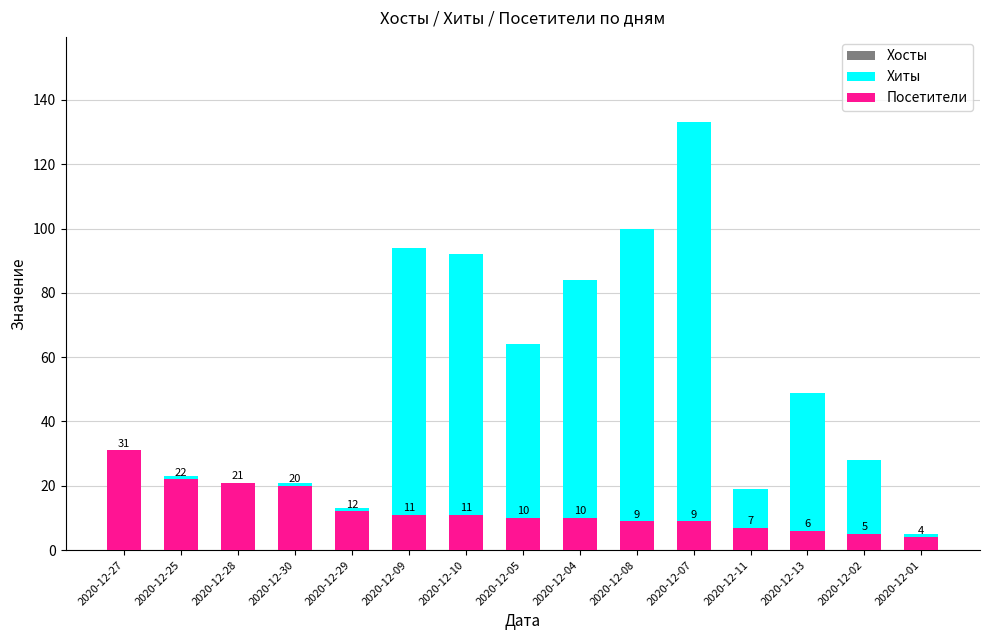

At which label does Посетители first exceed 10?

2020-12-27